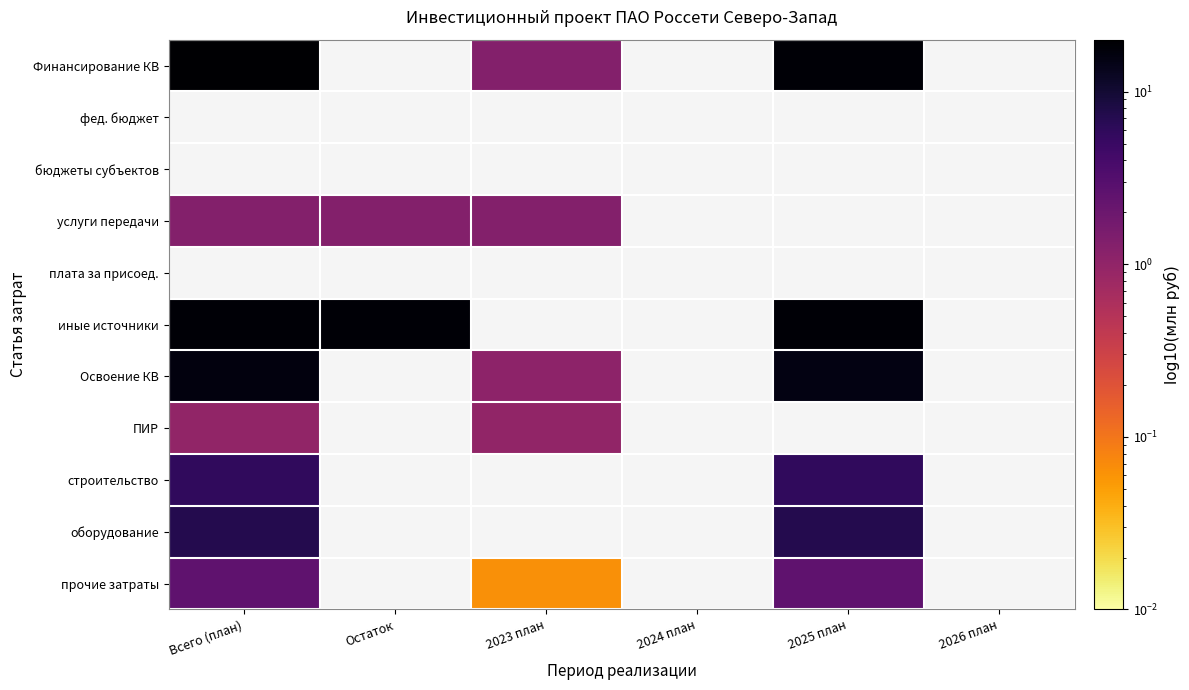

List the labels in order of бюджеты субъектов value, smallest first.

Всего (план), Остаток, 2023 план, 2024 план, 2025 план, 2026 план